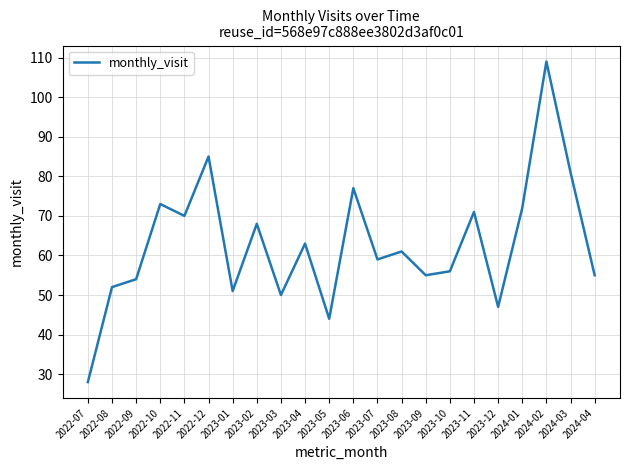

At which category does the data reach its first local peak?

2022-10